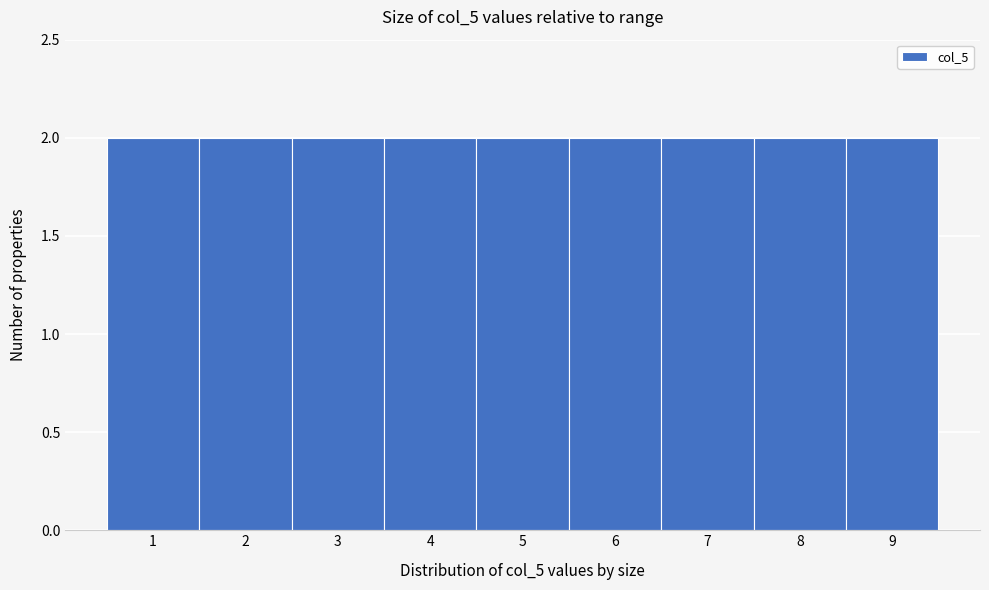

How tall is the bar that spans 8.5 to 9.5 on the x-axis? The values are not printed on the chart, so give them approximately, as read against the axis.

2